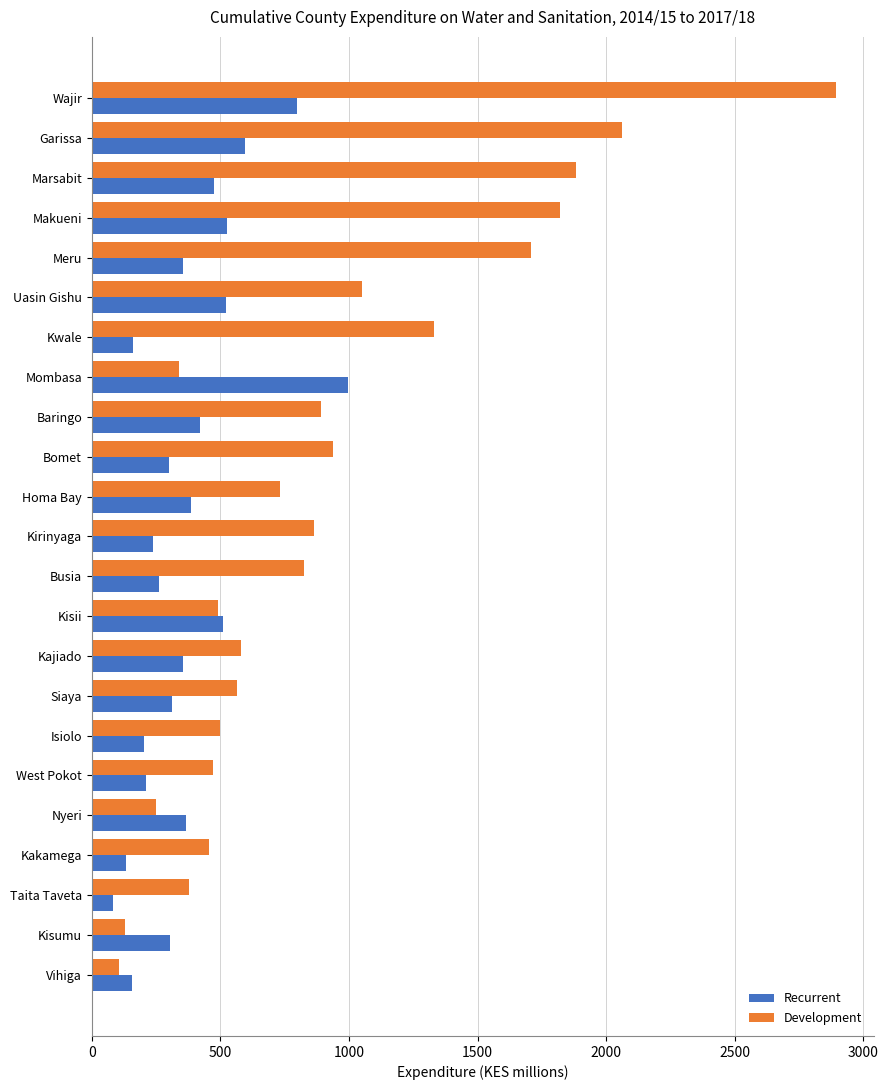

How many values in the Development series are below 731?

11